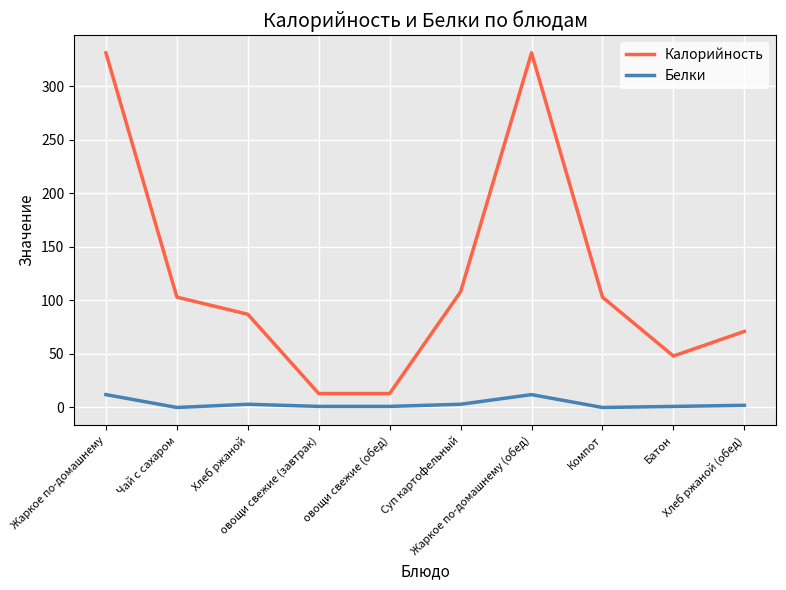

Where does the Белки series first go above 2?

Жаркое по-домашнему